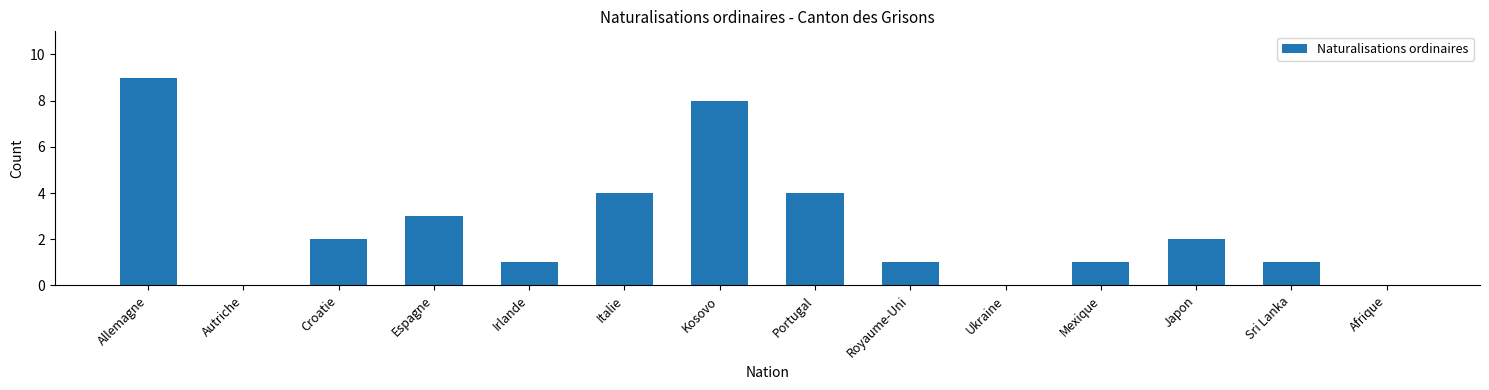

Reading left to right, transcribe all the data shown in this chart.

Allemagne=9	Autriche=0	Croatie=2	Espagne=3	Irlande=1	Italie=4	Kosovo=8	Portugal=4	Royaume-Uni=1	Ukraine=0	Mexique=1	Japon=2	Sri Lanka=1	Afrique=0